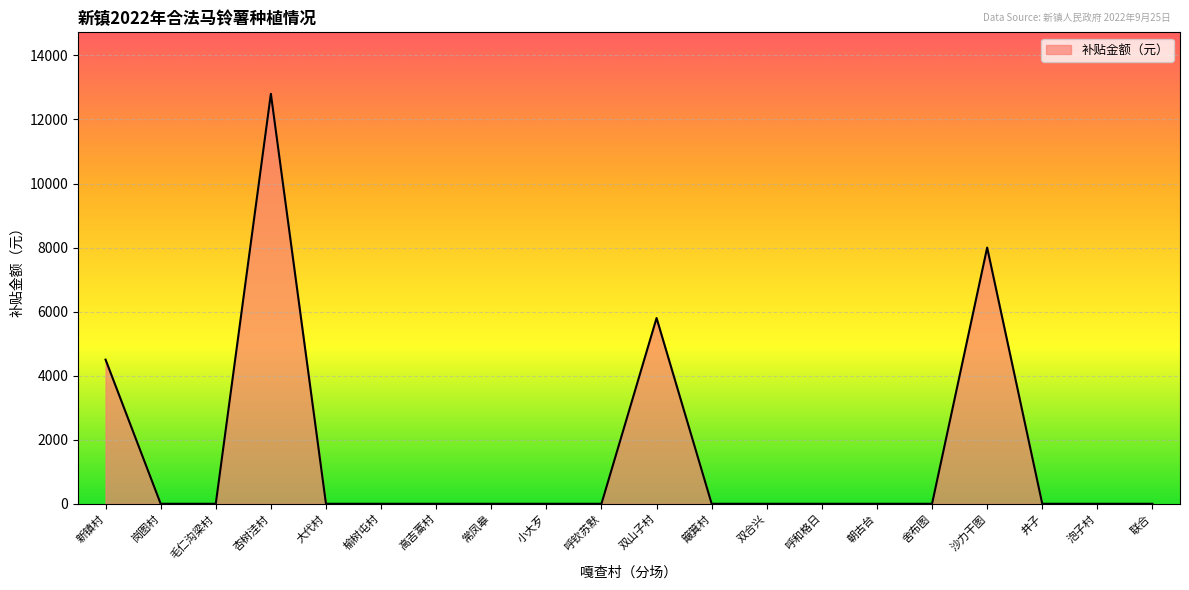

Which label corresponds to the largest value in the chart?

杏树洼村